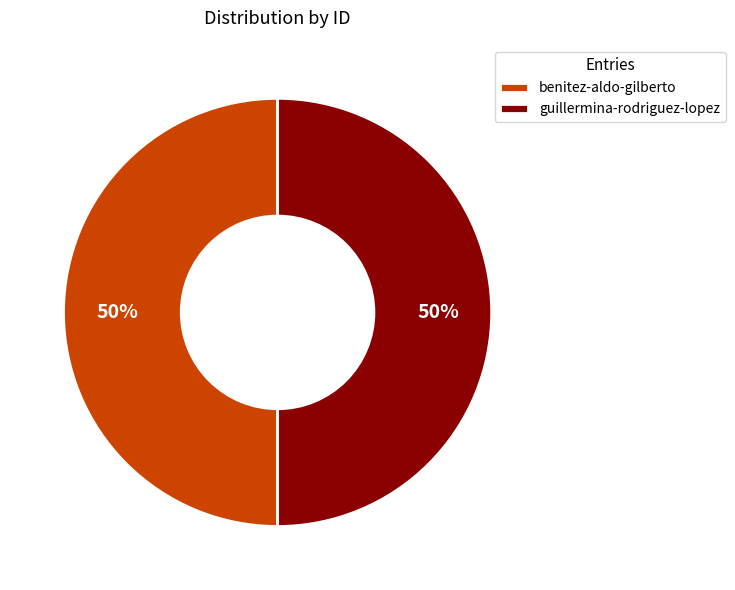

To the nearest percent, what is the average slice percentage?

50%